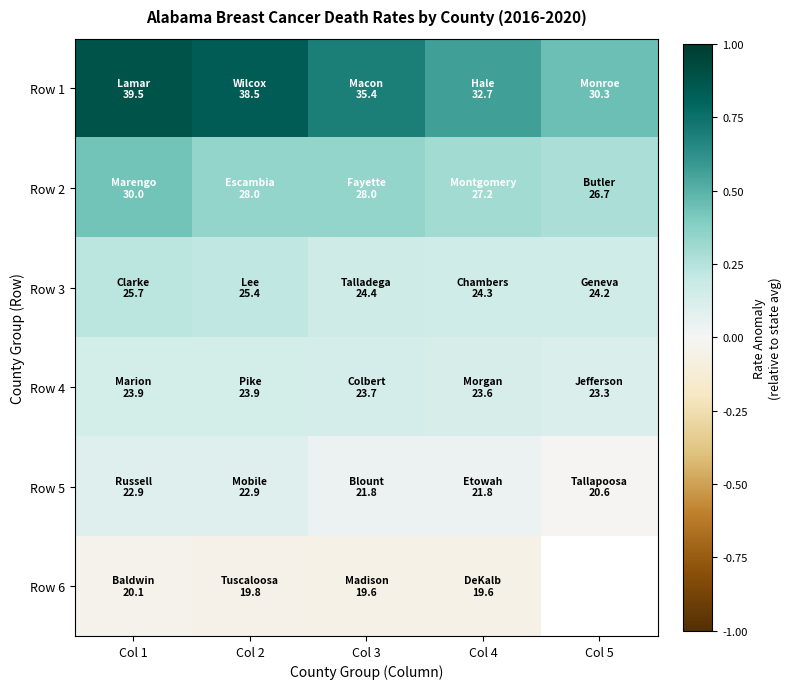

The value of Row 1 at Col 5 is 0.3. True or false?

False